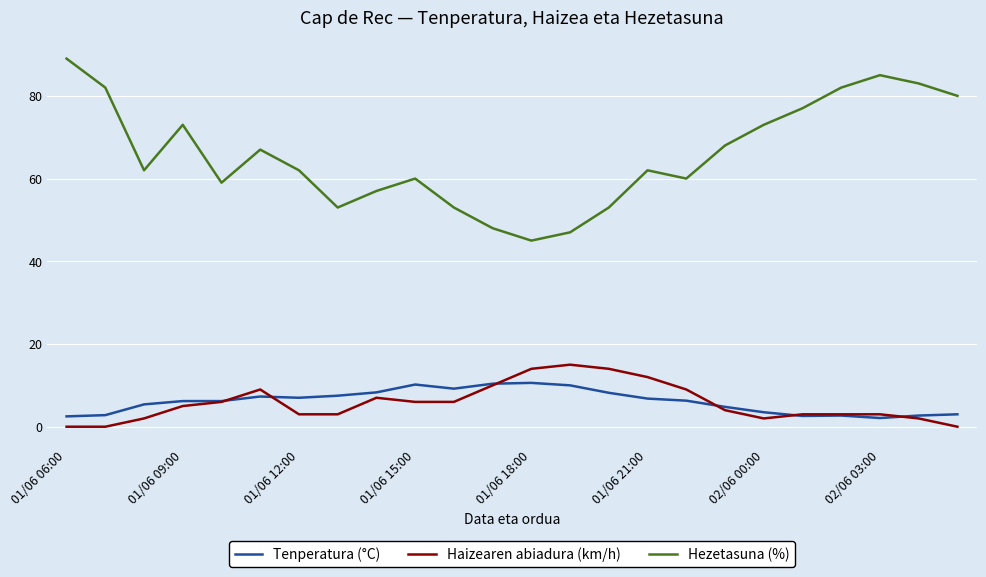

What is the maximum value shown in the chart?

89.0